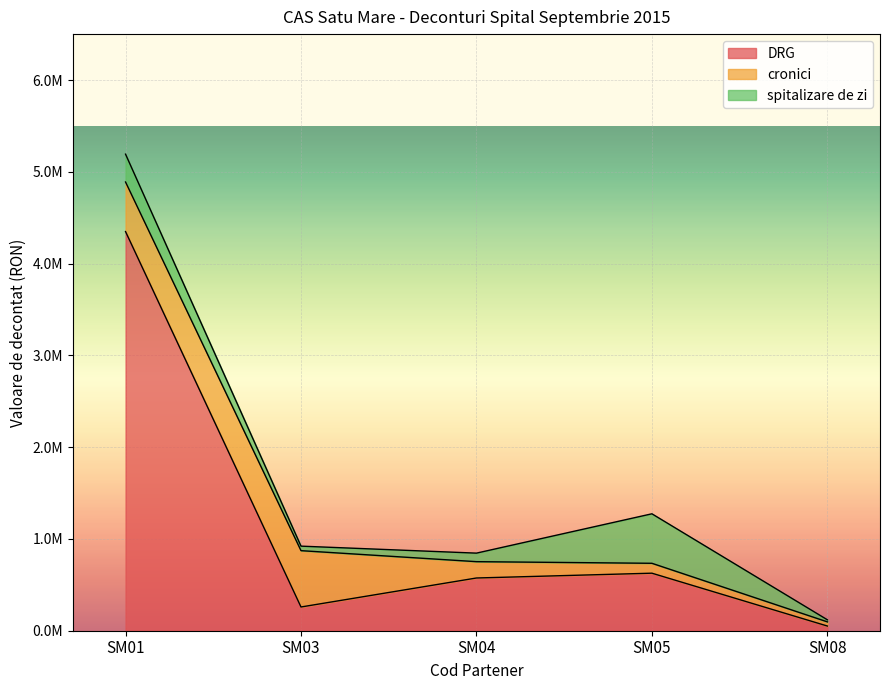

Rank the categories by spitalizare de zi value from lowest to highest.

SM08, SM03, SM04, SM01, SM05